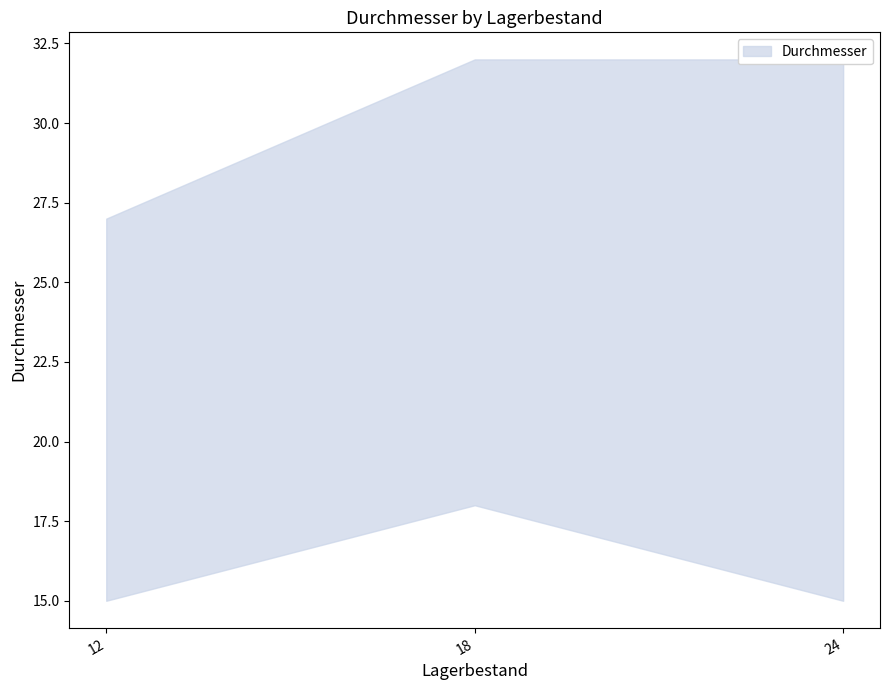

Does the chart display data point markers on the line(s)?

No